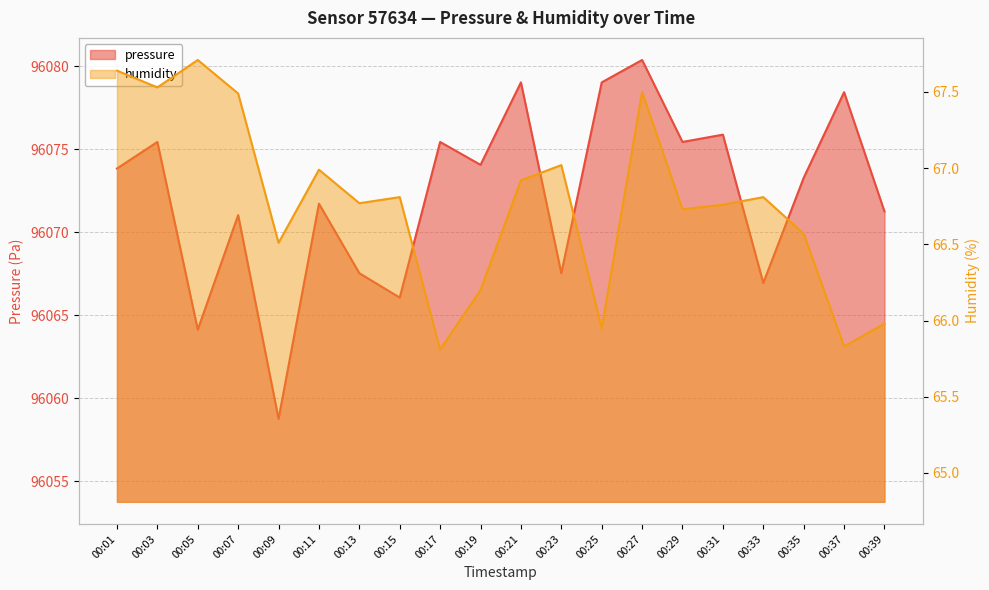

What is the difference between the second highest and minimum values in the humidity series?

1.8